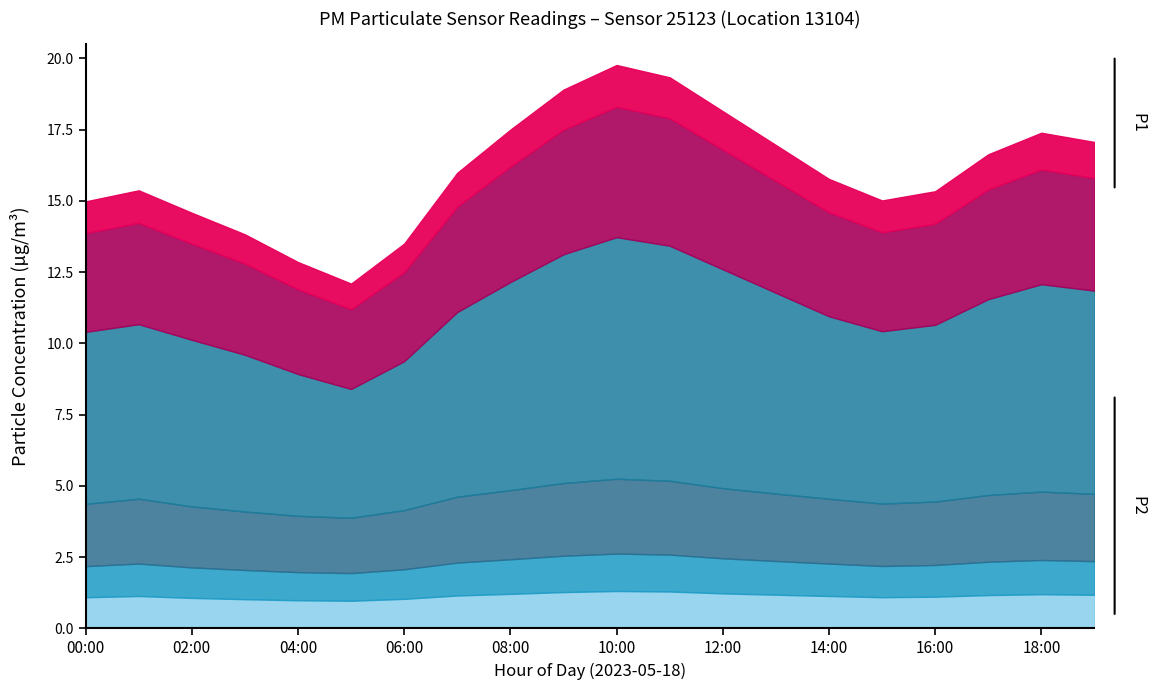

List the series in order of their peak value, lowest first.

P2, P1